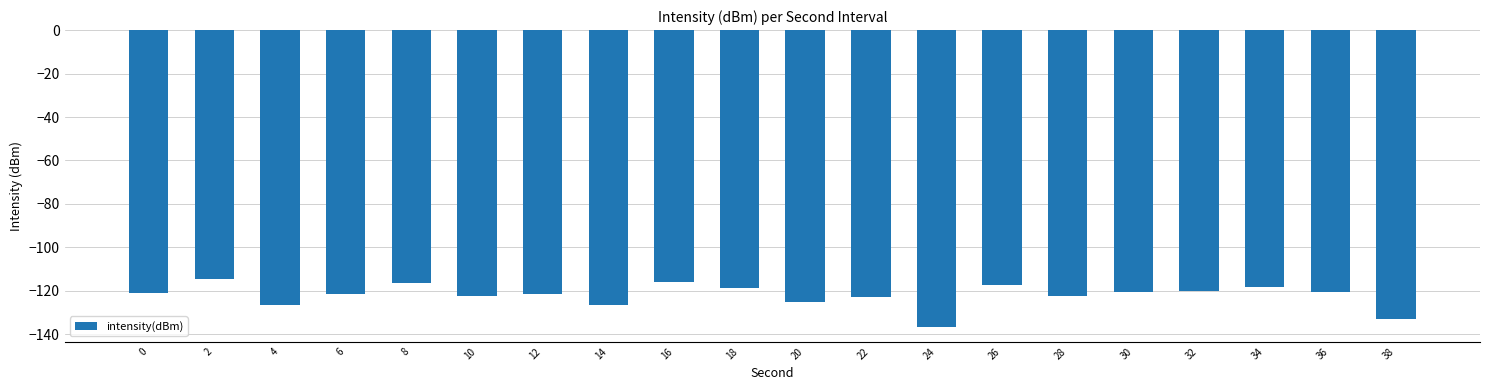

Is it true that the value at 36 is -120.6?

True